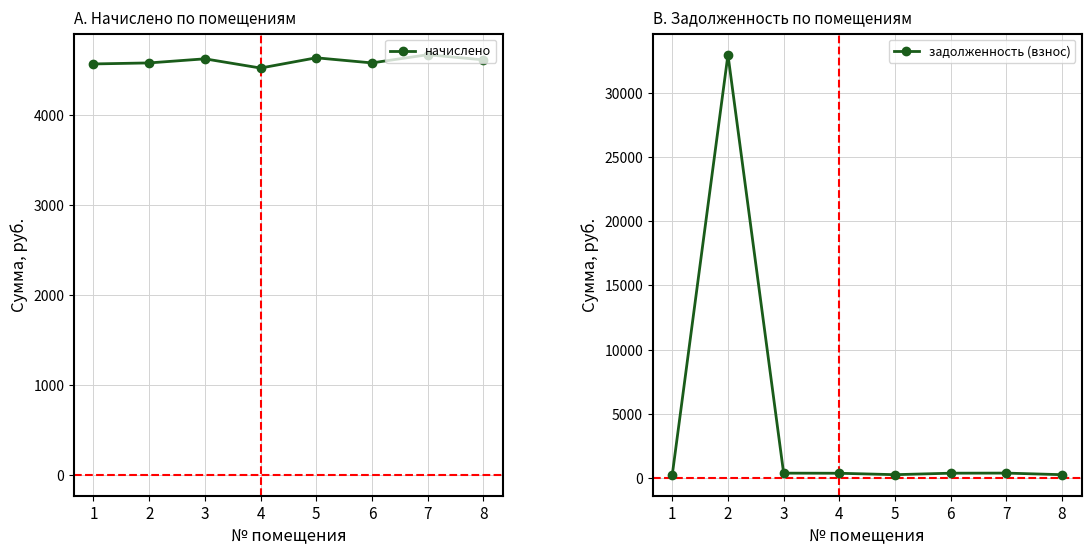

What is the value of the начислено point at the 7th from the left?

4669.1